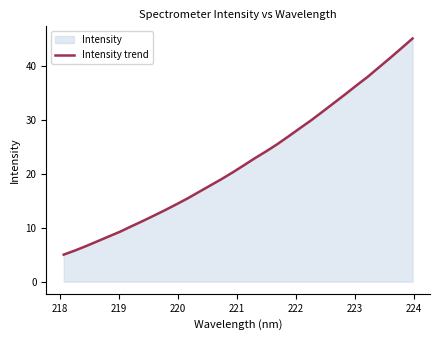

Does the chart display data point markers on the line(s)?

No